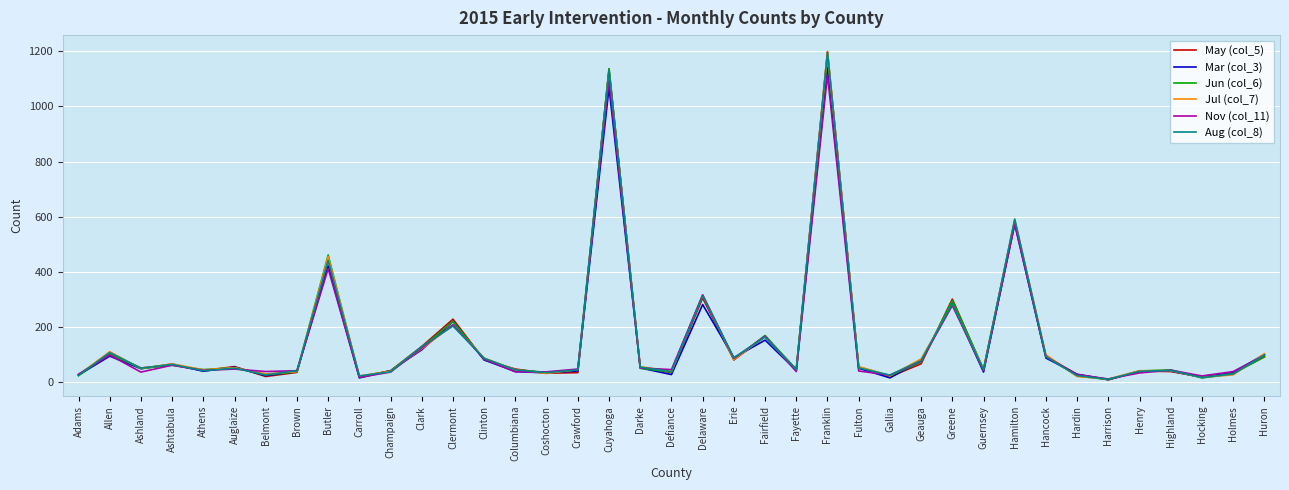

In Nov (col_11), how many points are higher than both neighbors (excluding endpoints)?

12